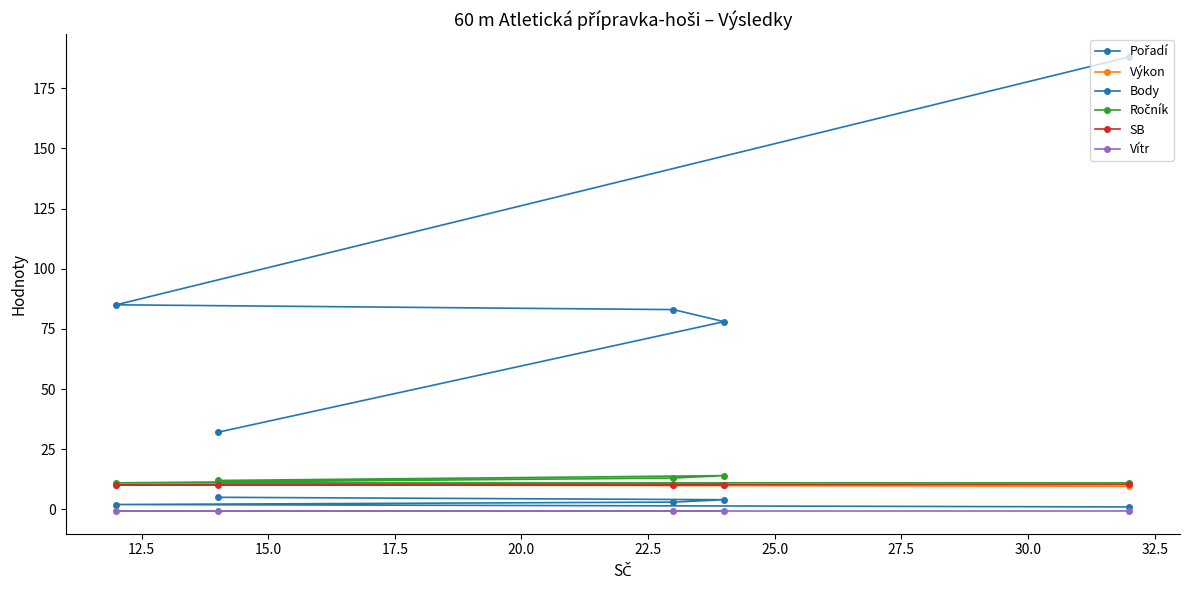

How many distinct data groups are displayed?

6